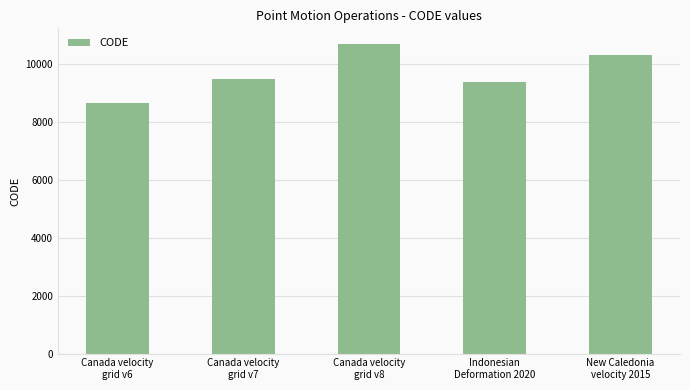

What is the minimum value shown in the chart?

8676